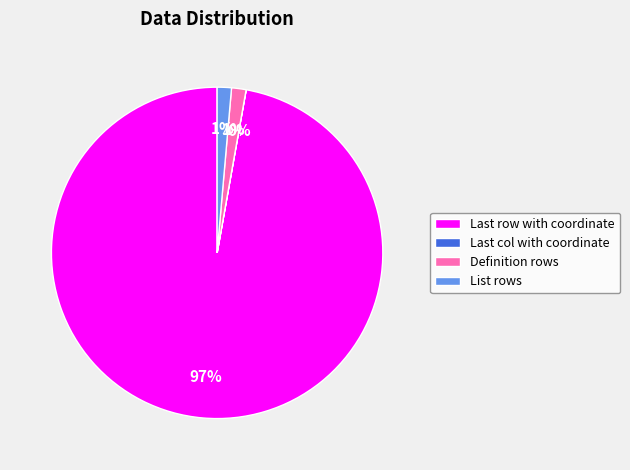

Does Definition rows represent more than half of the total?

No